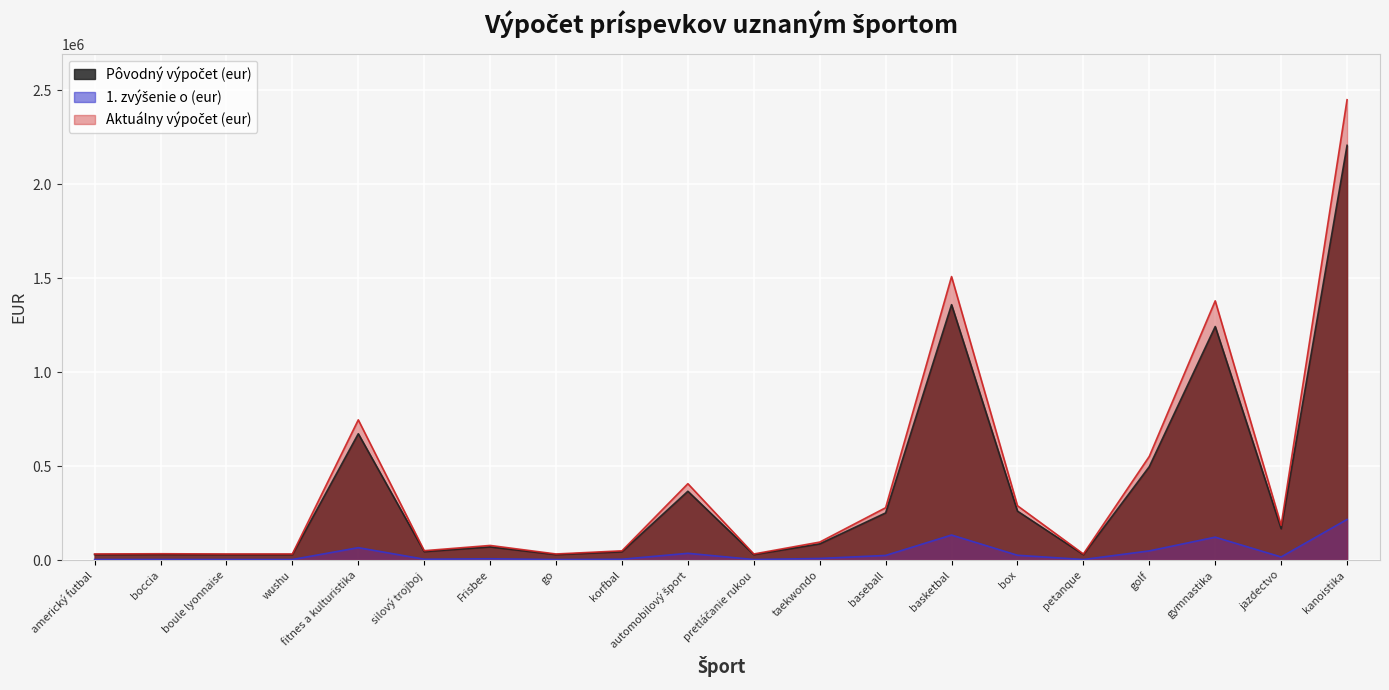

Reading left to right, what are all the values shown in this chart?

Pôvodný výpočet (eur): americký futbal=29100	boccia=30252	boule lyonnaise=29100	wushu=29100	fitnes a kulturistika=672384	silový trojboj=44875	Frisbee=70013	go=29100	korfbal=44224	automobilový šport=366238	pretláčanie rukou=29100	taekwondo=86157	baseball=250955	basketbal=1359435	box=260487	petanque=29100	golf=497190	gymnastika=1243072	jazdectvo=166699	kanoistika=2207414
1. zvýšenie o (eur): americký futbal=2851	boccia=2964	boule lyonnaise=2851	wushu=2851	fitnes a kulturistika=65874	silový trojboj=4396	Frisbee=6859	go=2851	korfbal=4332	automobilový šport=35881	pretláčanie rukou=2851	taekwondo=8441	baseball=24586	basketbal=133184	box=25520	petanque=2851	golf=48709	gymnastika=121783	jazdectvo=16331	kanoistika=216260
Aktuálny výpočet (eur): americký futbal=32301	boccia=33580	boule lyonnaise=32301	wushu=32301	fitnes a kulturistika=746345	silový trojboj=49811	Frisbee=77714	go=32301	korfbal=49088	automobilový šport=406524	pretláčanie rukou=32301	taekwondo=95634	baseball=278559	basketbal=1508970	box=289140	petanque=32301	golf=551879	gymnastika=1379806	jazdectvo=185035	kanoistika=2450224